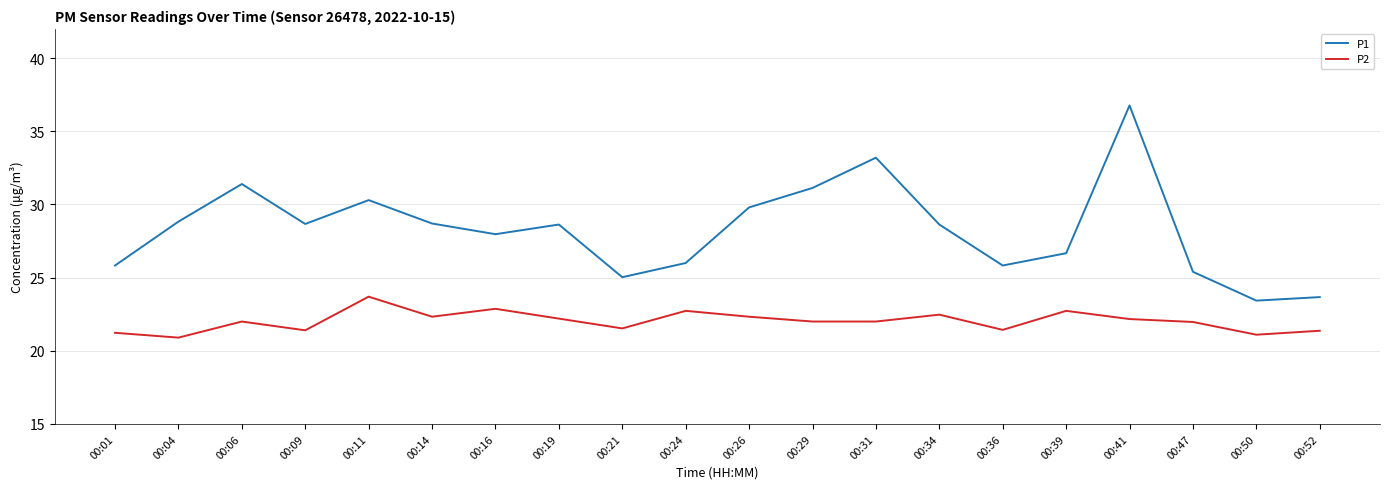

Which series has the largest total across all categories?

P1